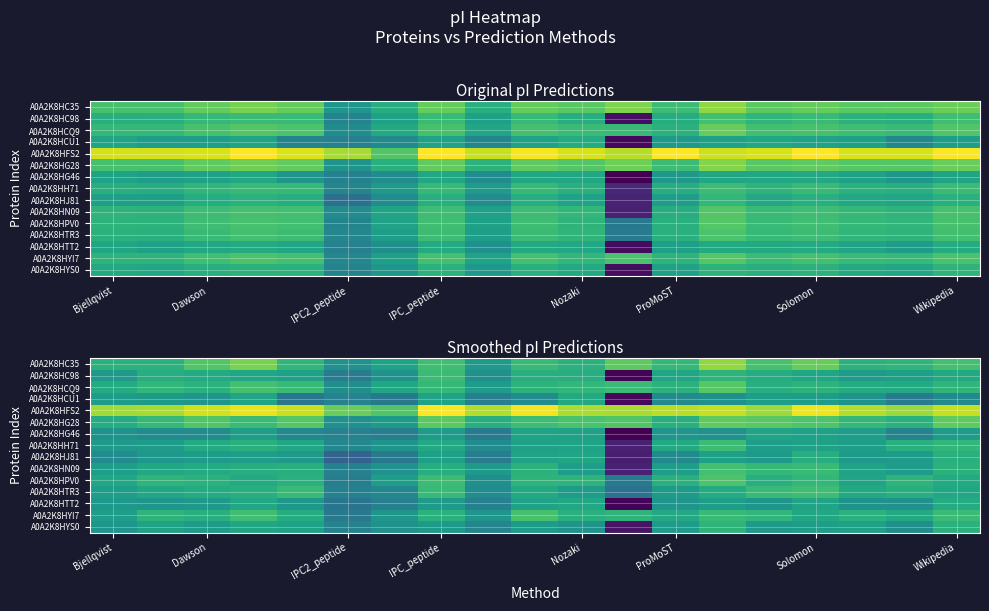

What is the maximum value shown in the chart?

13.0